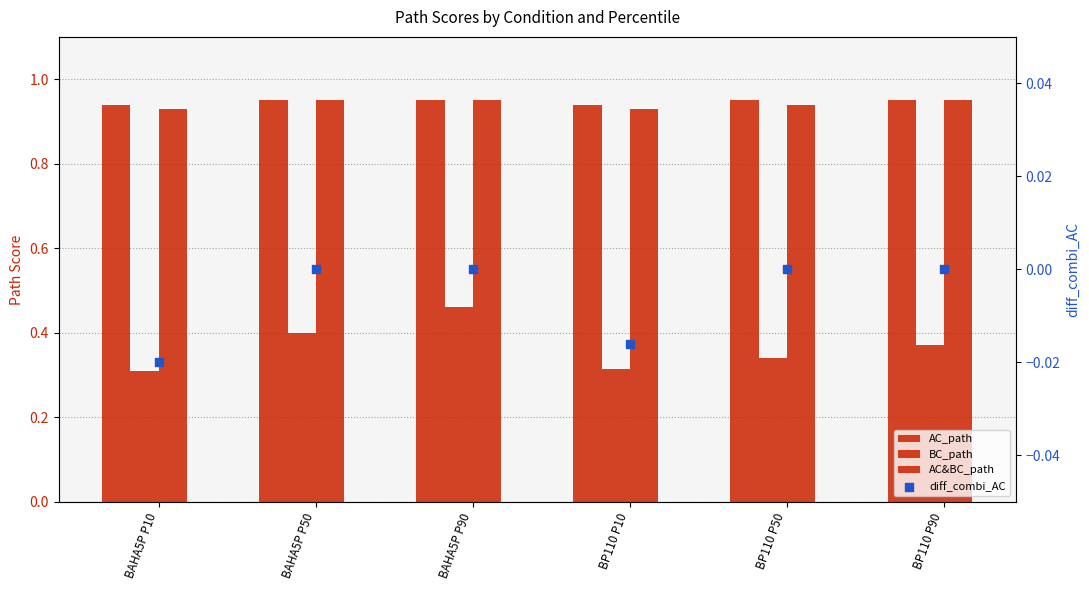

Which series has the largest total across all categories?

AC_path